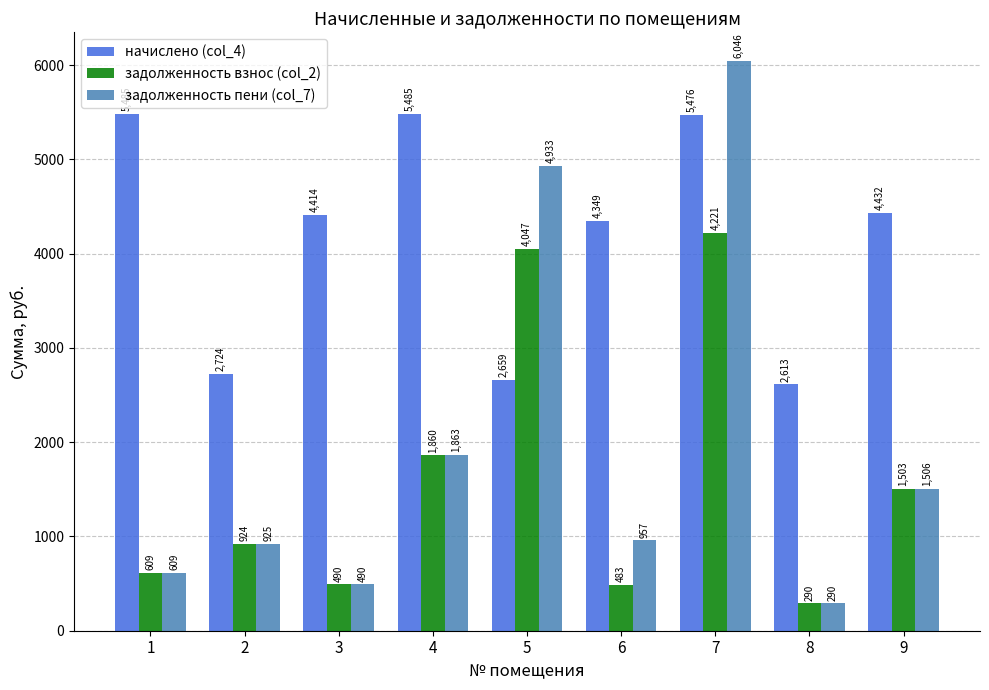

At which label does задолженность пени (col_7) first exceed 957?

4